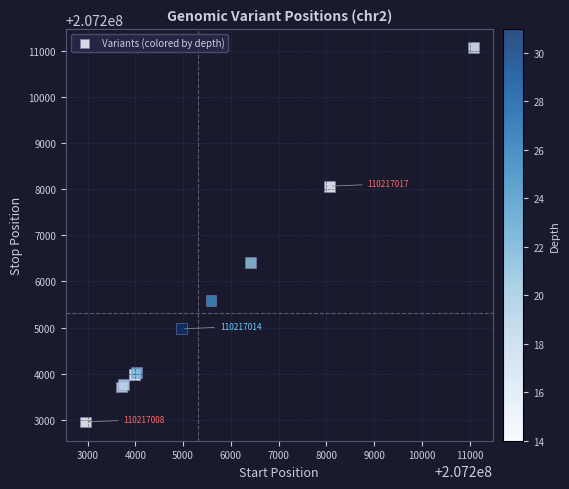

What Y value in the scatter plot is closest to 207207013?

207206408